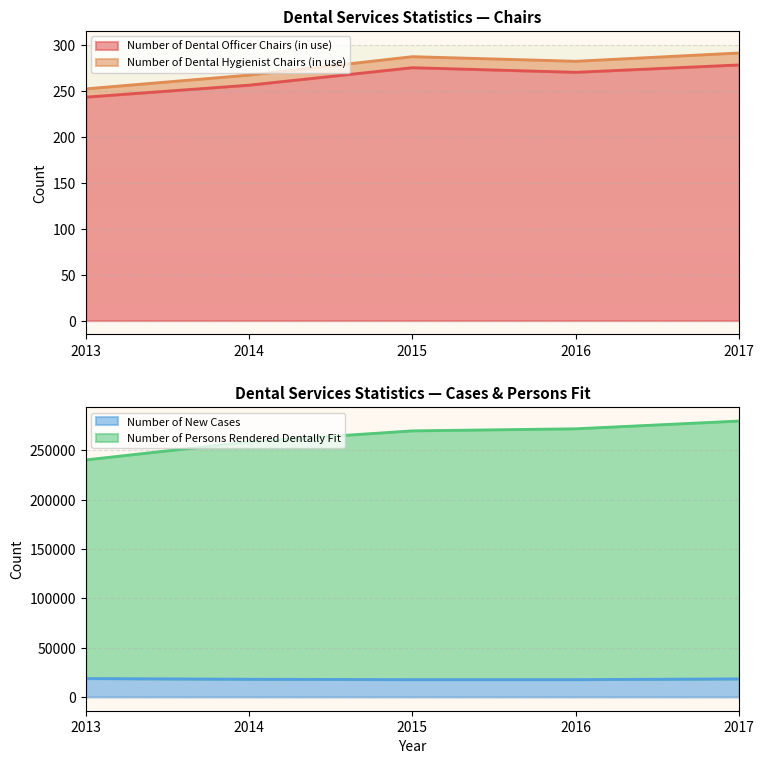

What is the minimum value for Number of New Cases?

17559